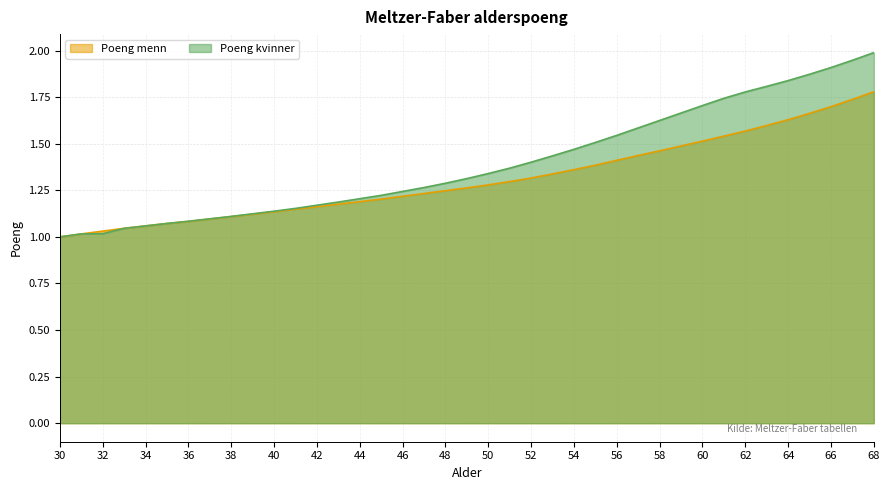

True or false: Poeng menn and Poeng kvinner intersect in this chart.

False